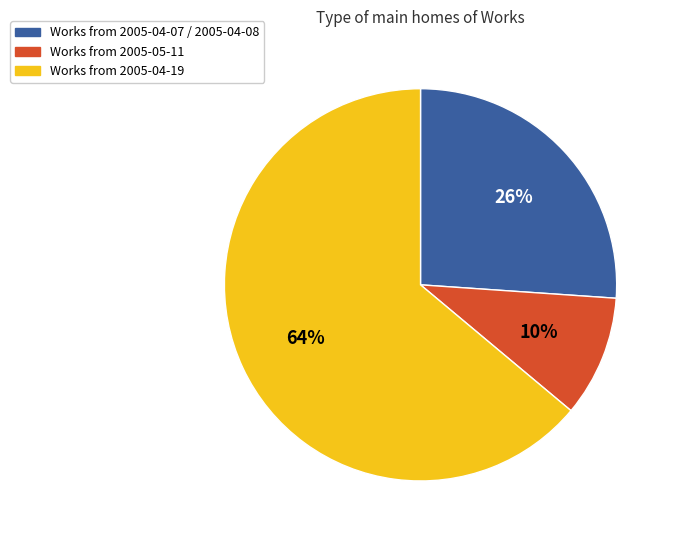

To the nearest percent, what is the difference between the largest and smallest slice percentages?

54%